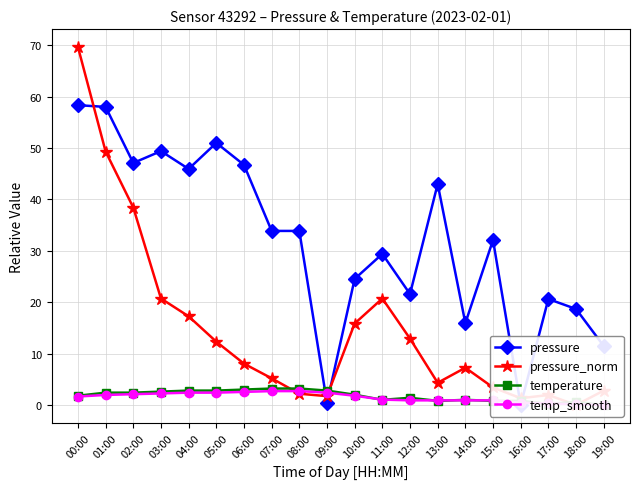

What is the sum of the temp_smooth values at 14:00 and 17:00?

1.2